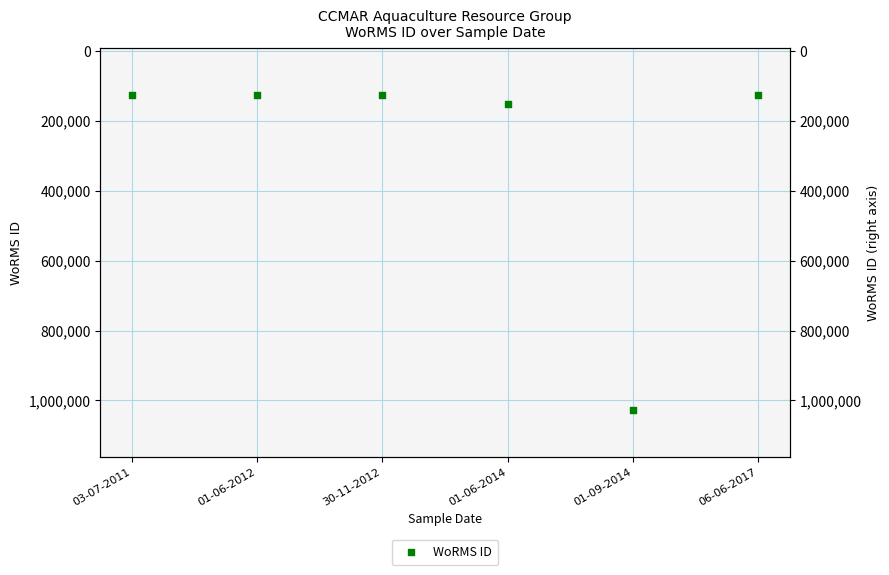

What is the change in value from 03-07-2011 to 01-09-2014?

+899559